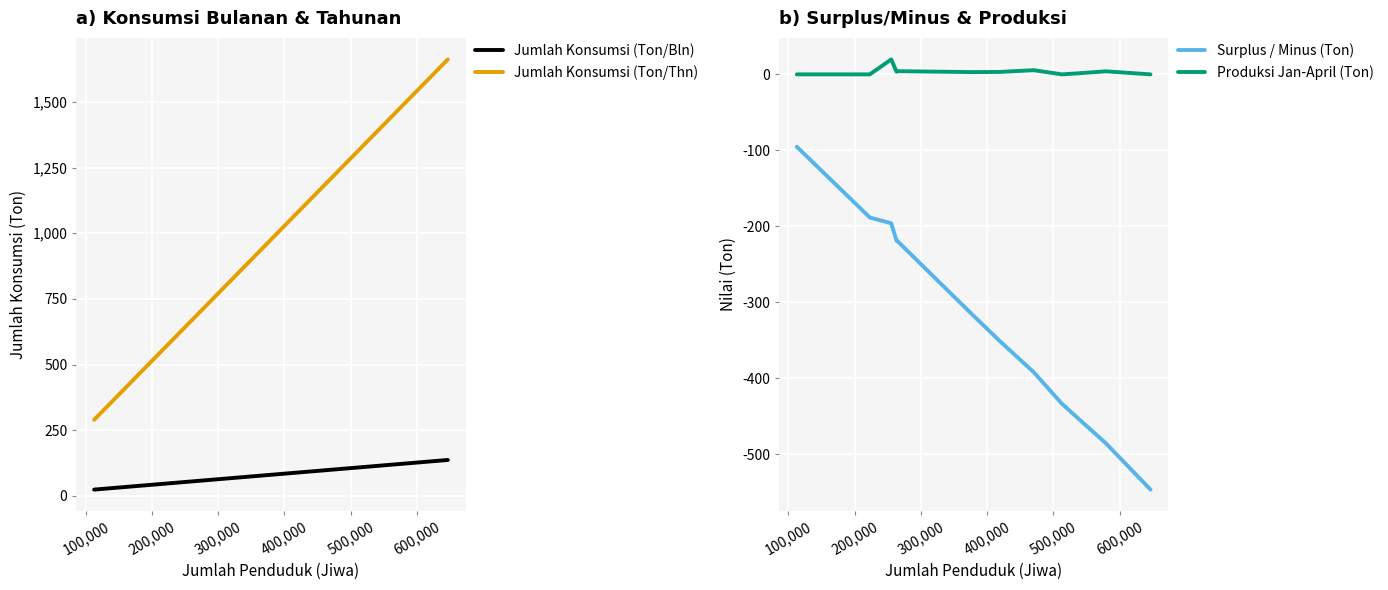

What is the difference between the maximum and minimum values in the Surplus / Minus (Ton) series?

451.1